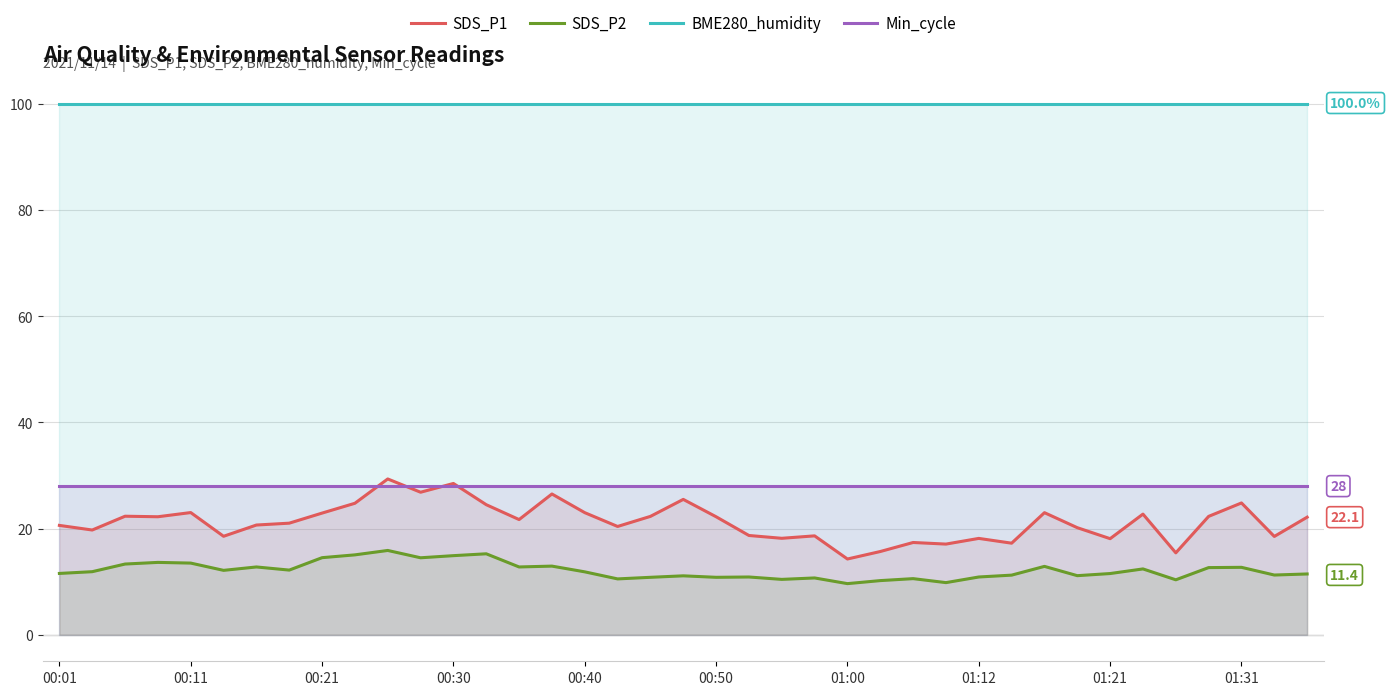

The SDS_P2 series shows 11.8 at 00:40. True or false?

True